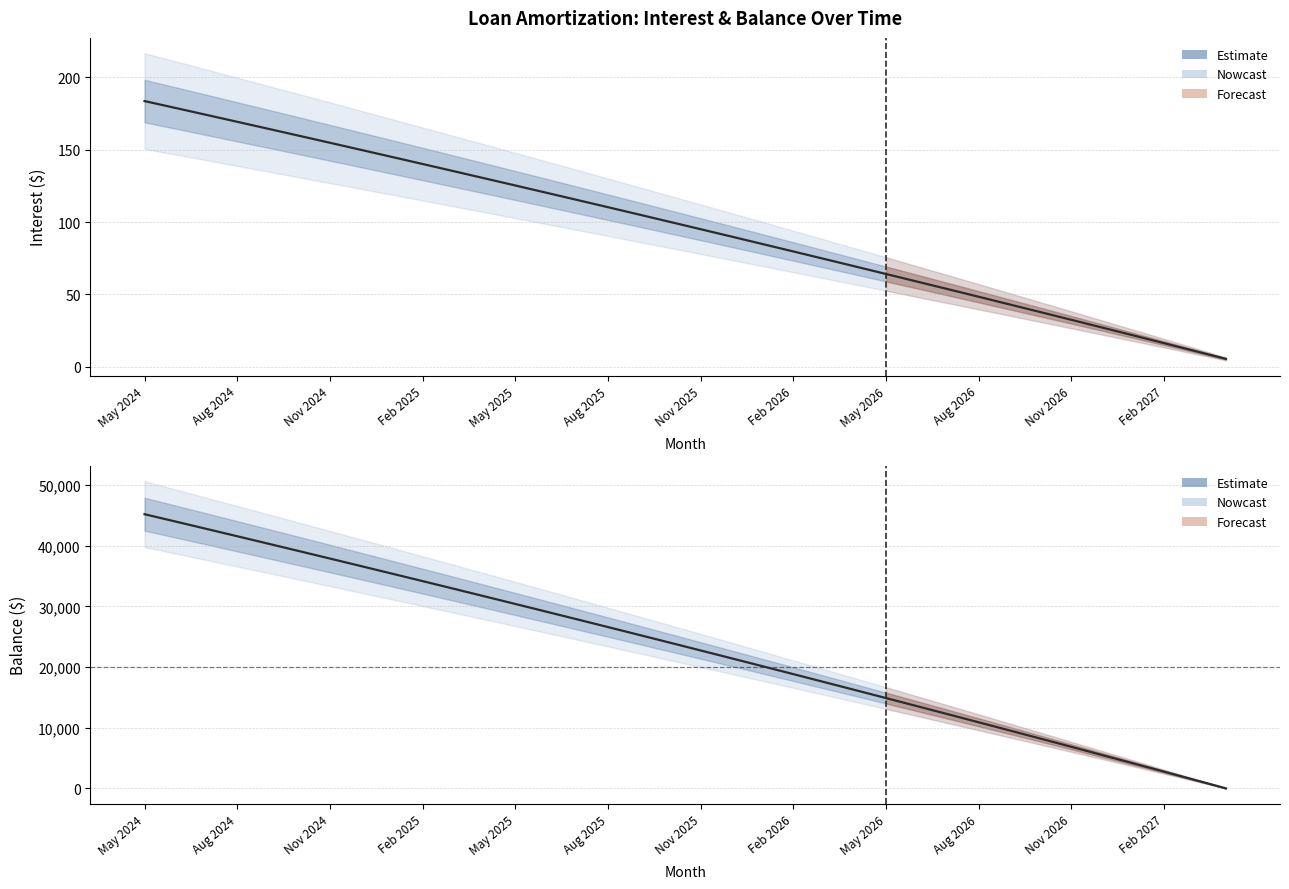

How many values in the Interest series exceed 100?

18